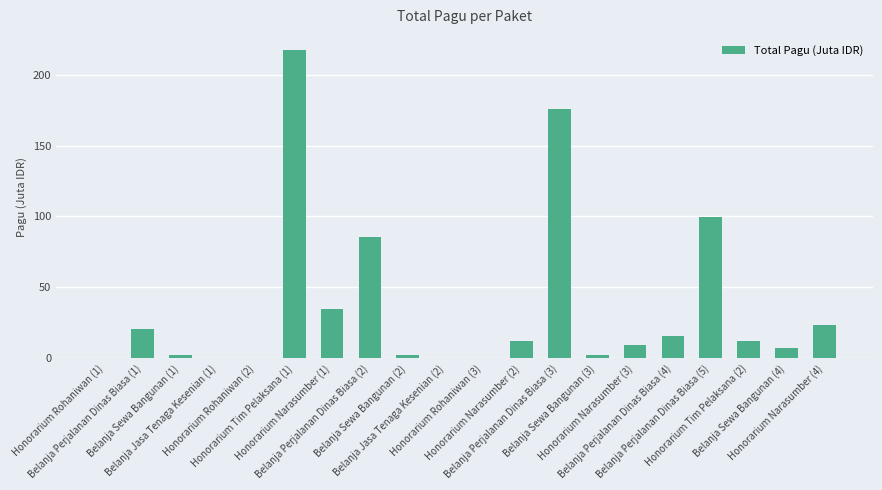

What is the greatest value displayed?

217.2